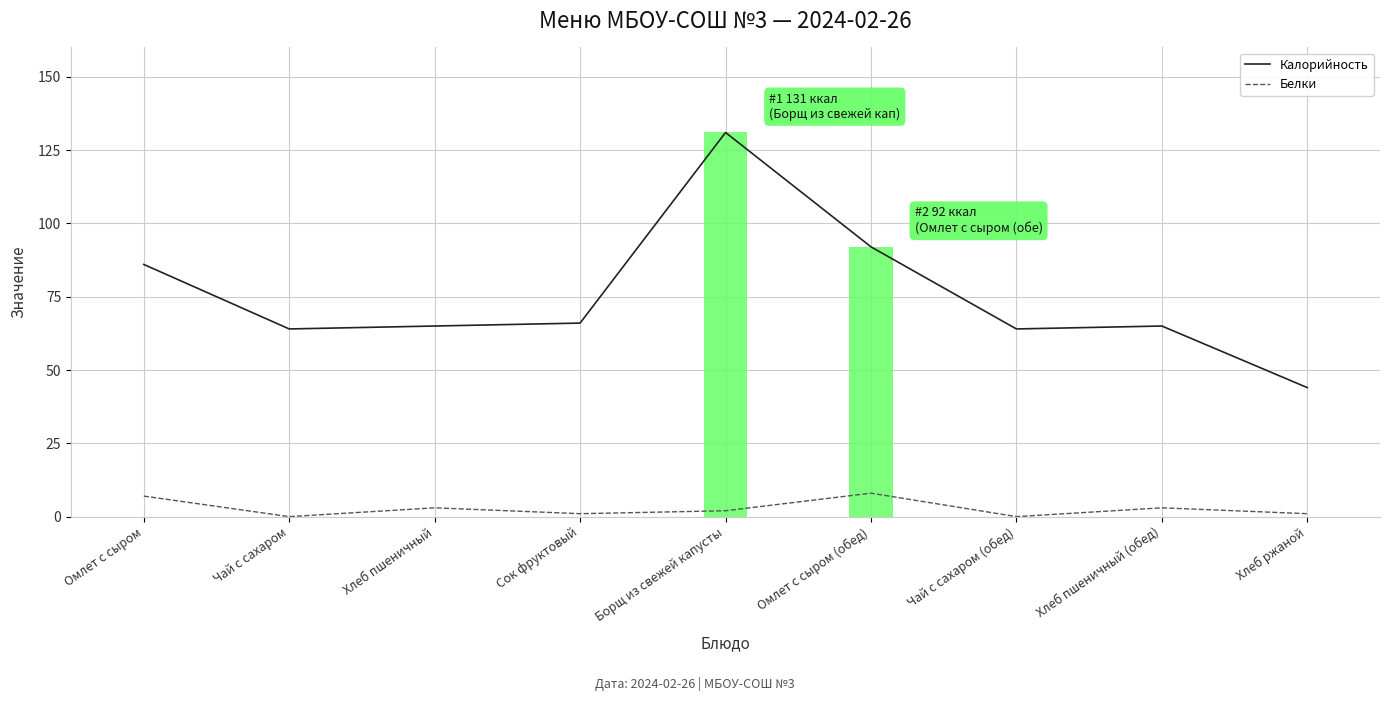

What are all the series names shown in the legend?

Калорийность, Белки